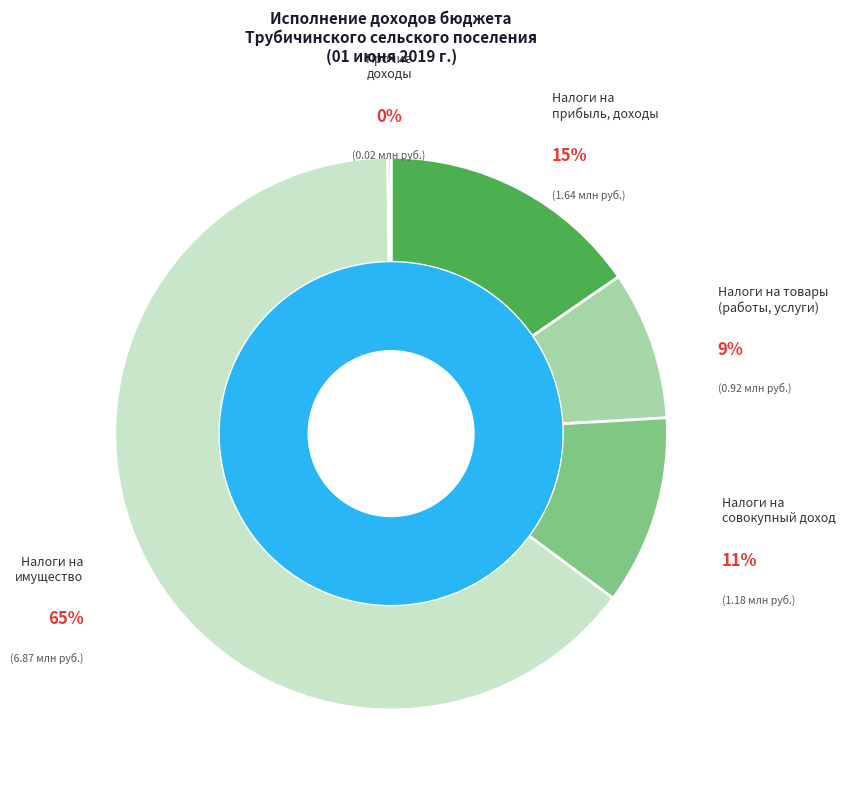

To the nearest percent, what is the difference between the НАЛОГИ НА ПРИБЫЛЬ, ДОХОДЫ and НАЛОГИ НА СОВОКУПНЫЙ ДОХОД slice percentages?

4%